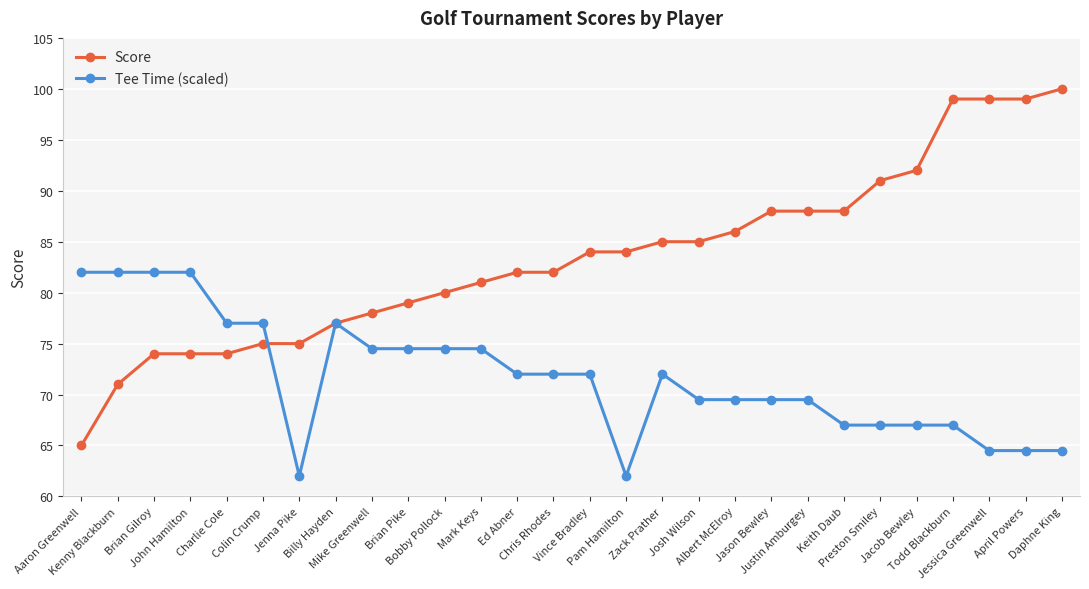

What is the spread (max minus min) of values at Josh Wilson?

15.5